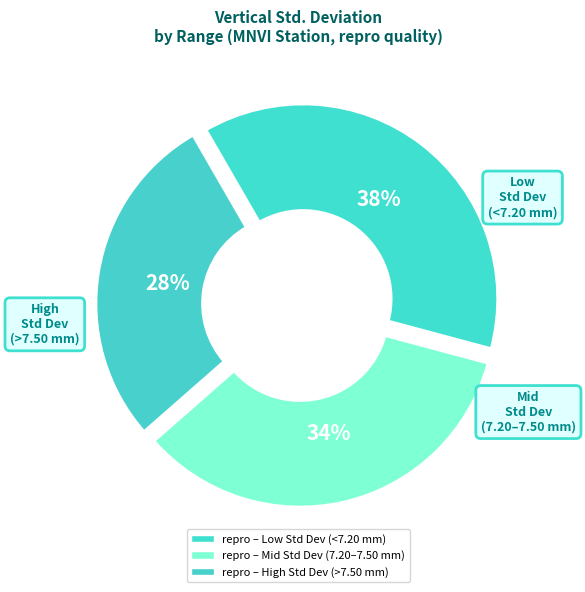

How many slices are in this pie chart?

3